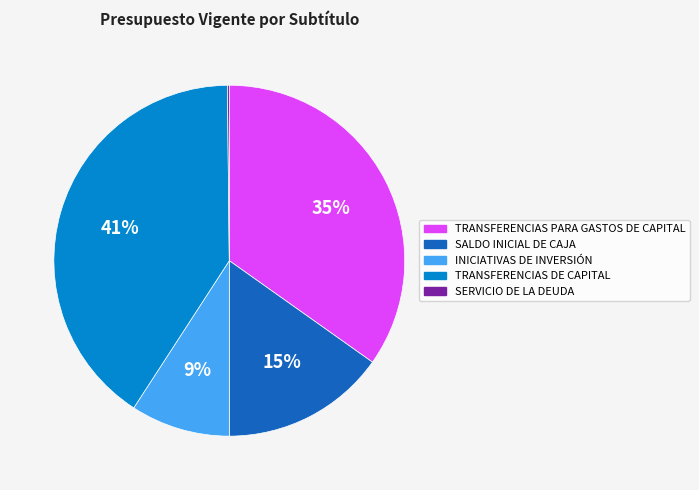

Which category has the biggest portion of the pie?

TRANSFERENCIAS DE CAPITAL